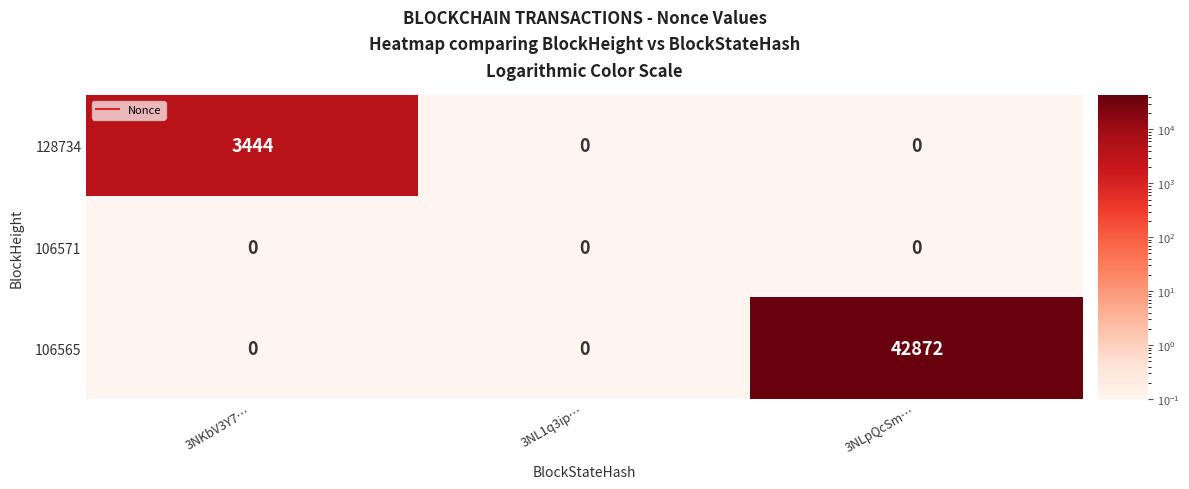

Is it true that 128734 equals 0 at 3NLpQcSm…?

True